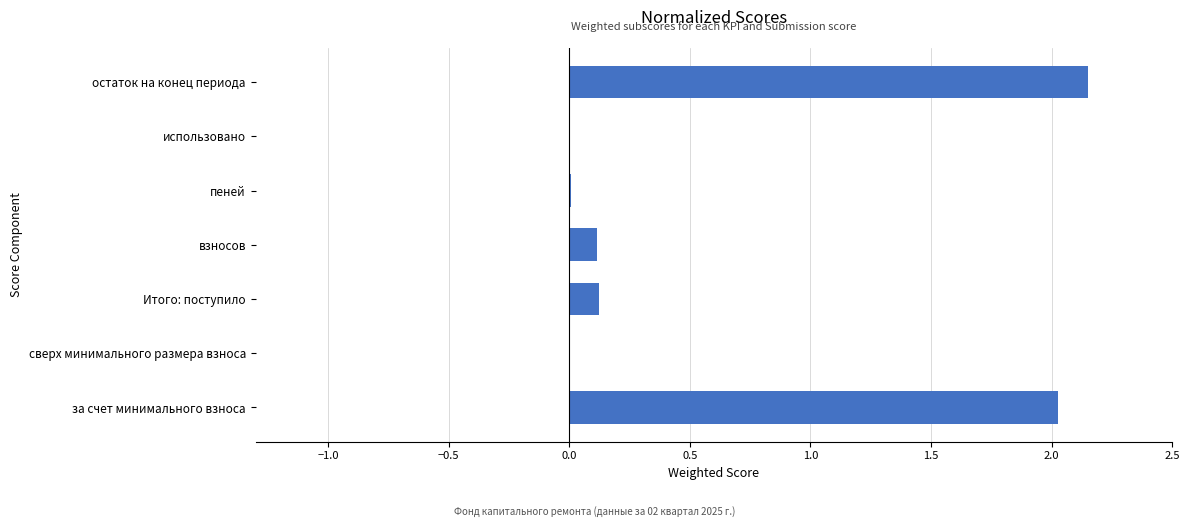

What is the average value?

0.6